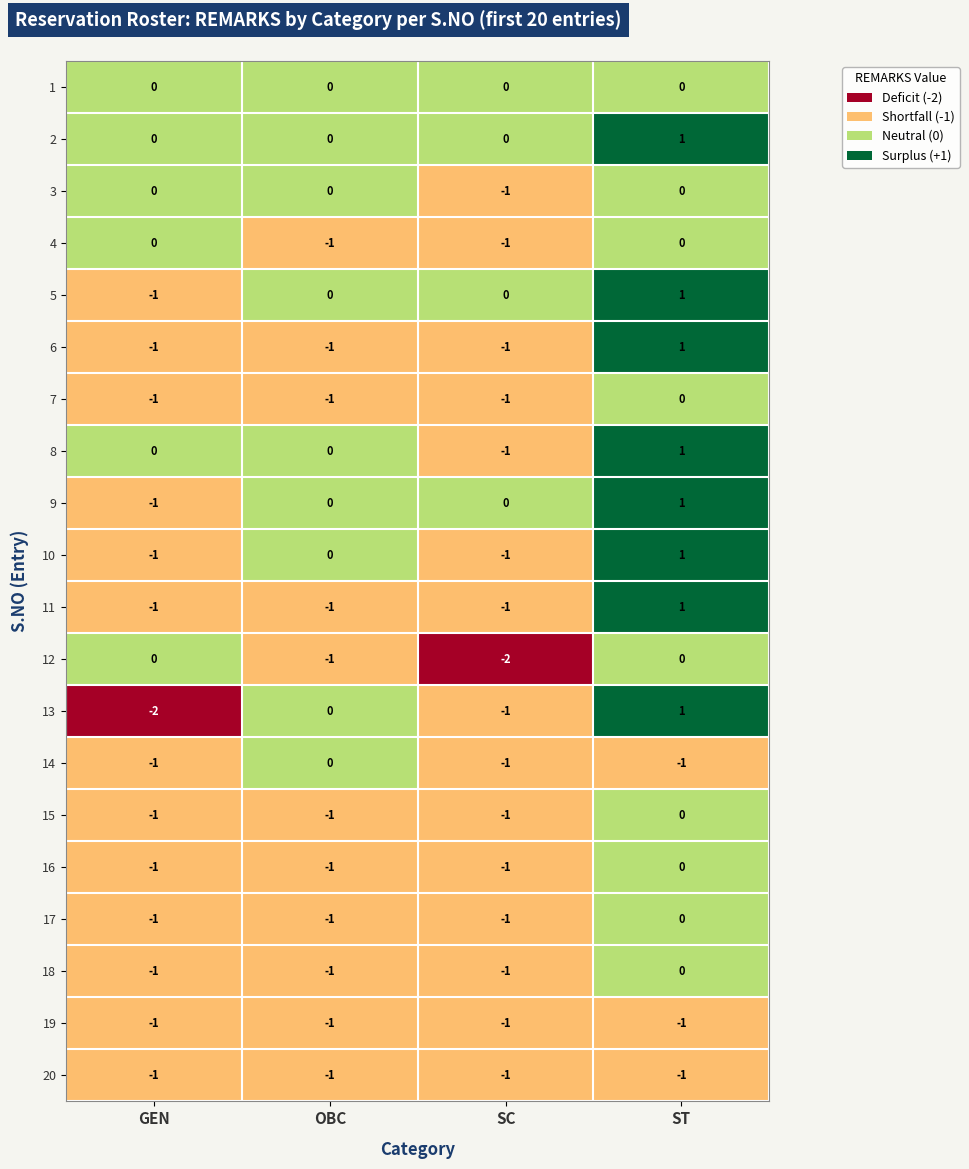

The value of 19 at SC is -1. True or false?

True